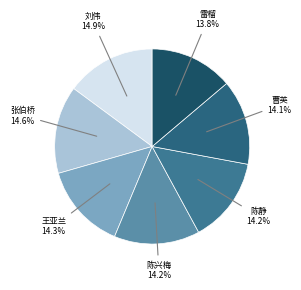

How many slices are in this pie chart?

7